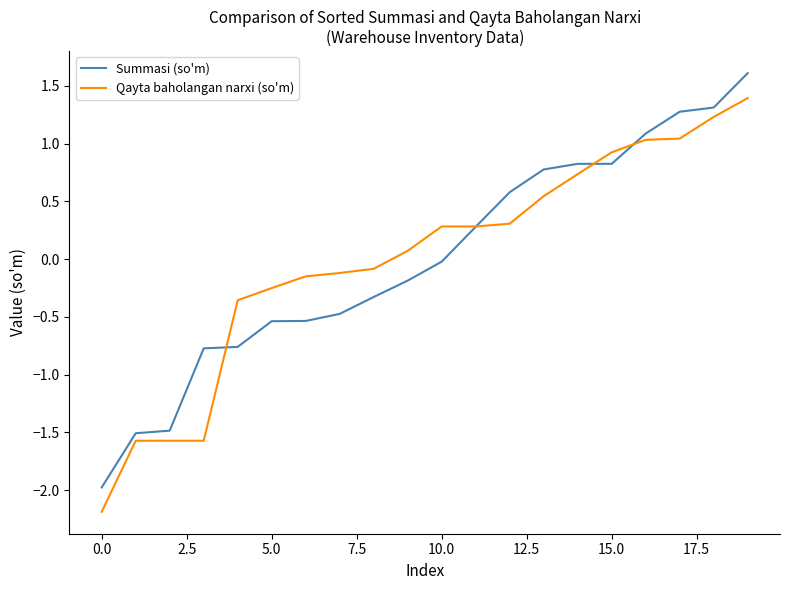

List the series in order of their peak value, highest first.

Summasi (so'm), Qayta baholangan narxi (so'm)